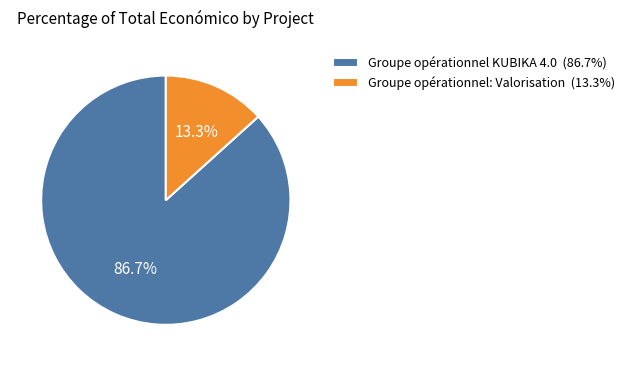

To the nearest percent, what is the average slice percentage?

50%